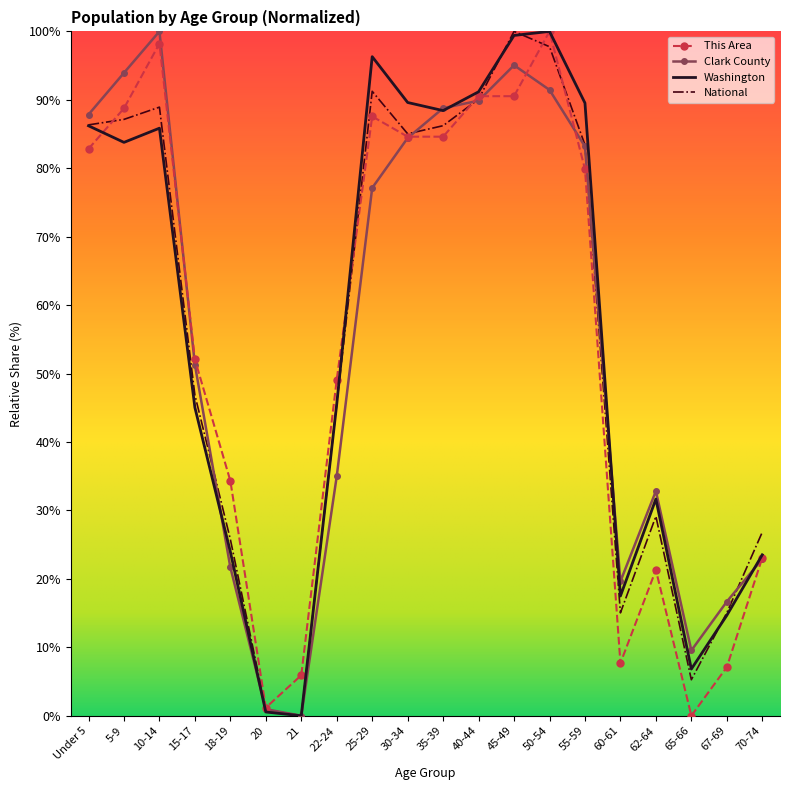

At which category is the sum across all series the highest?

50-54